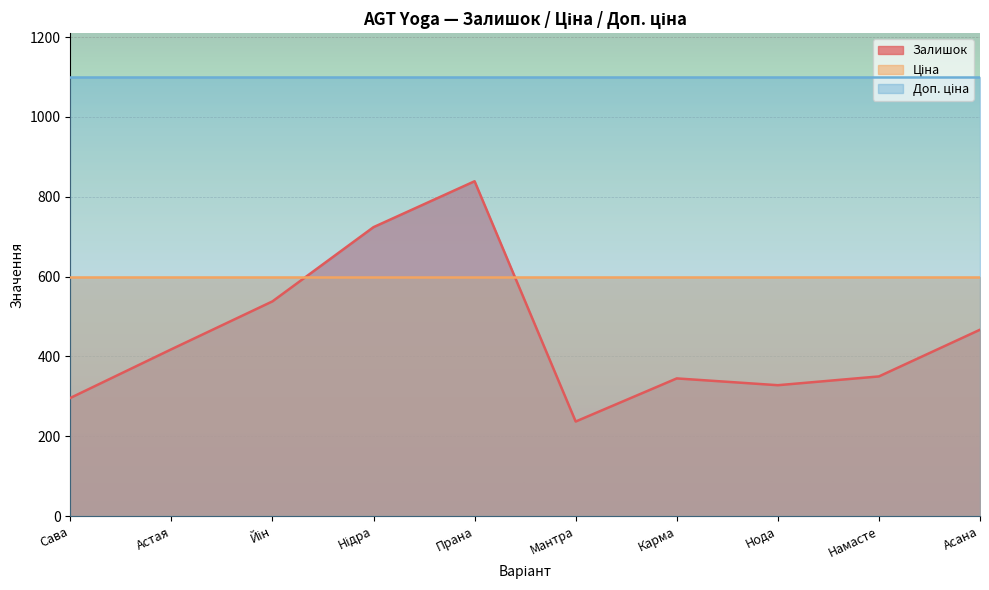

What value does the Ціна series have at Мантра?

599.9